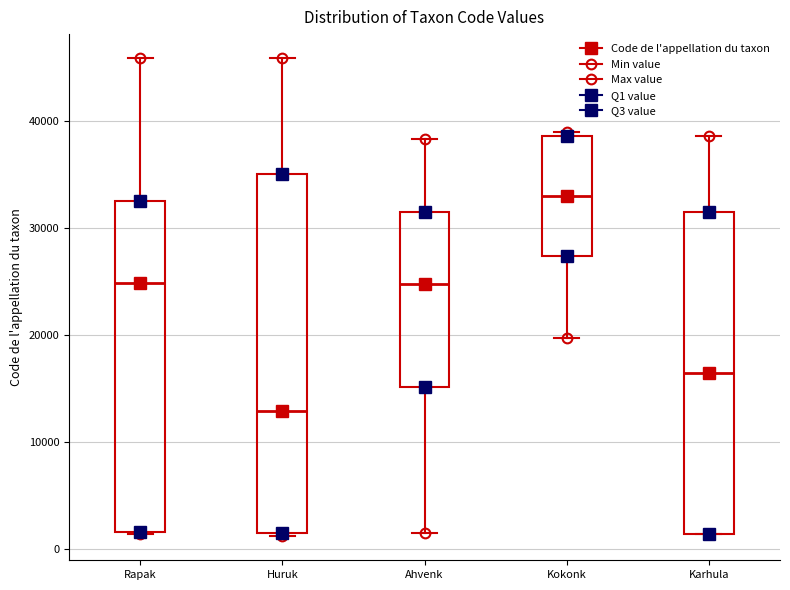

Which box is the tallest, from its lower edge to its upper edge?

Huruk